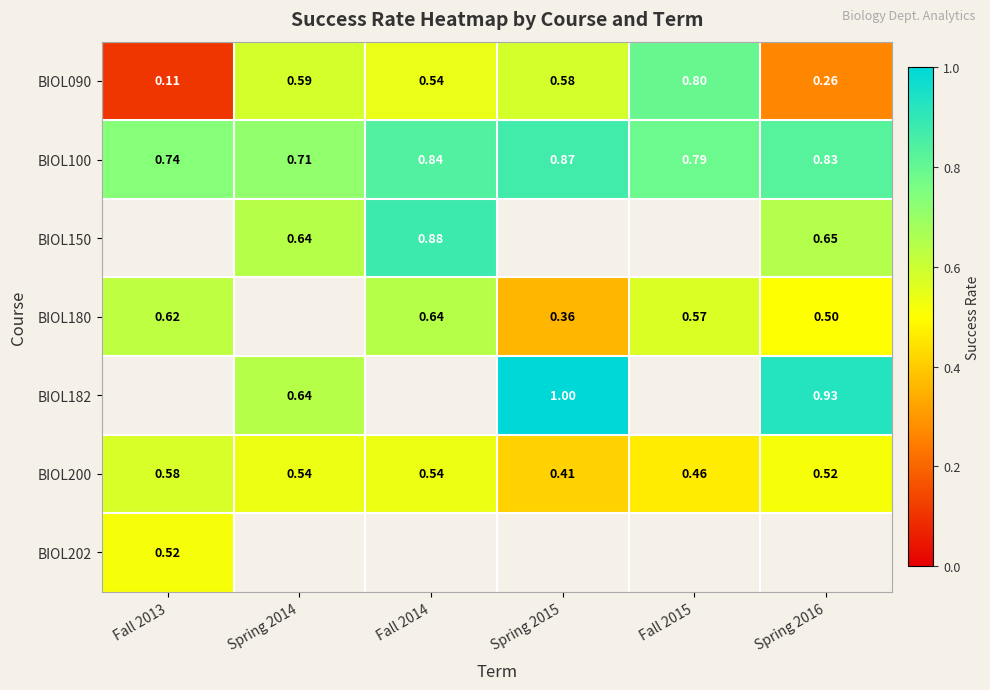

What is the highest value of the BIOL202 series?

0.5